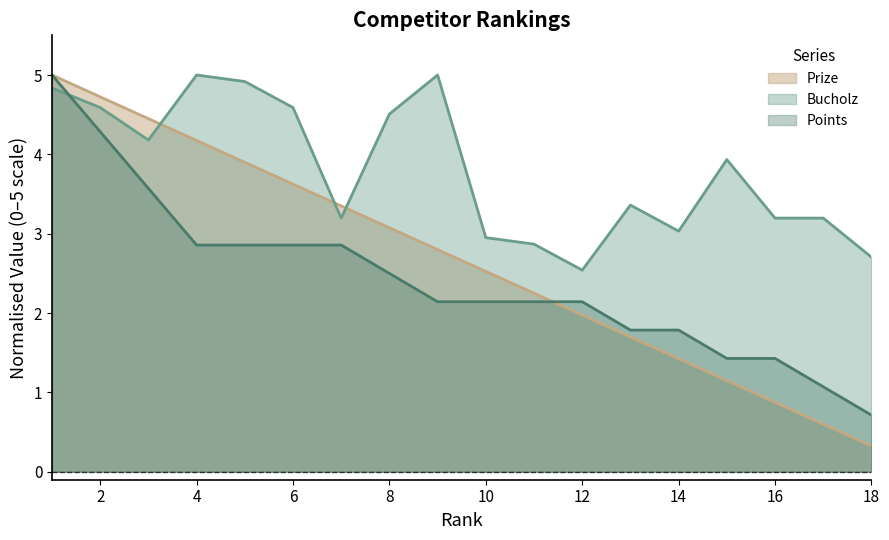

Where is the first local minimum for Bucholz?

3